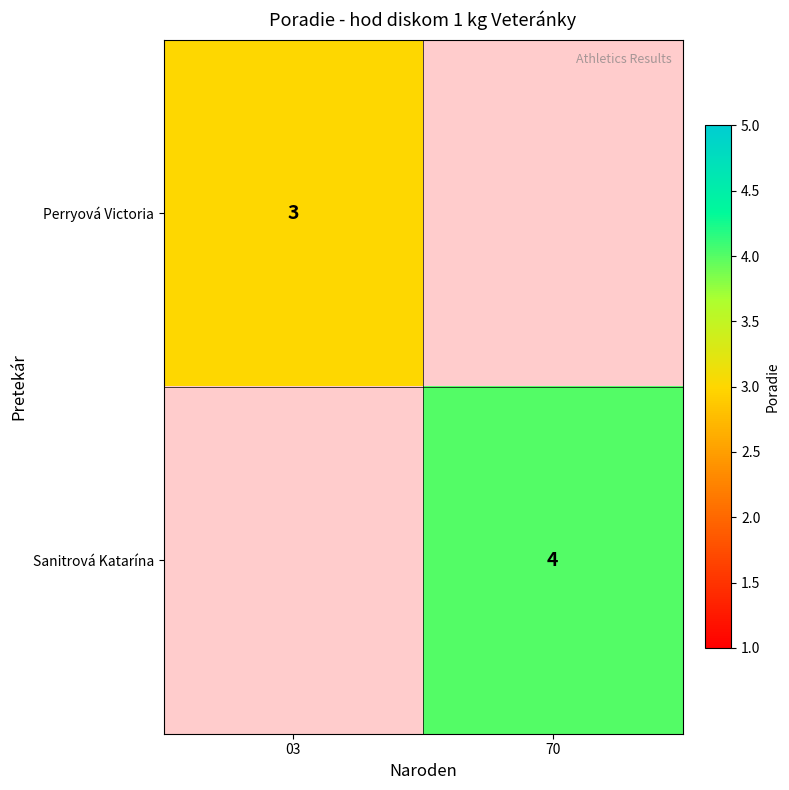

The value of Perryová Victoria at 03 is 3. True or false?

True